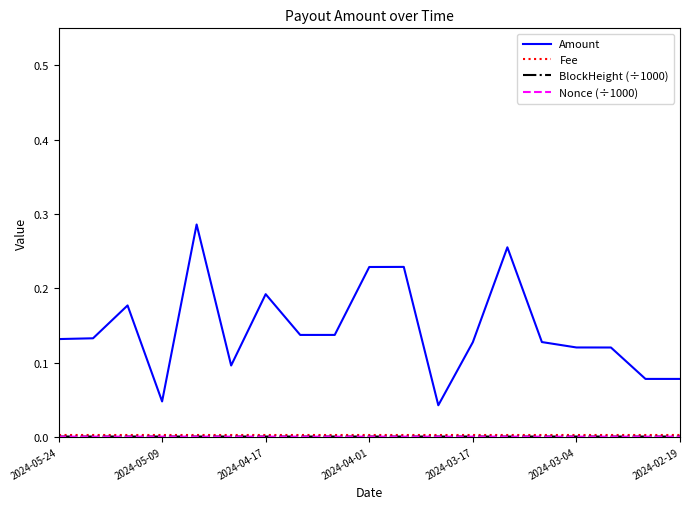

Which series has the largest range (max minus min)?

Amount